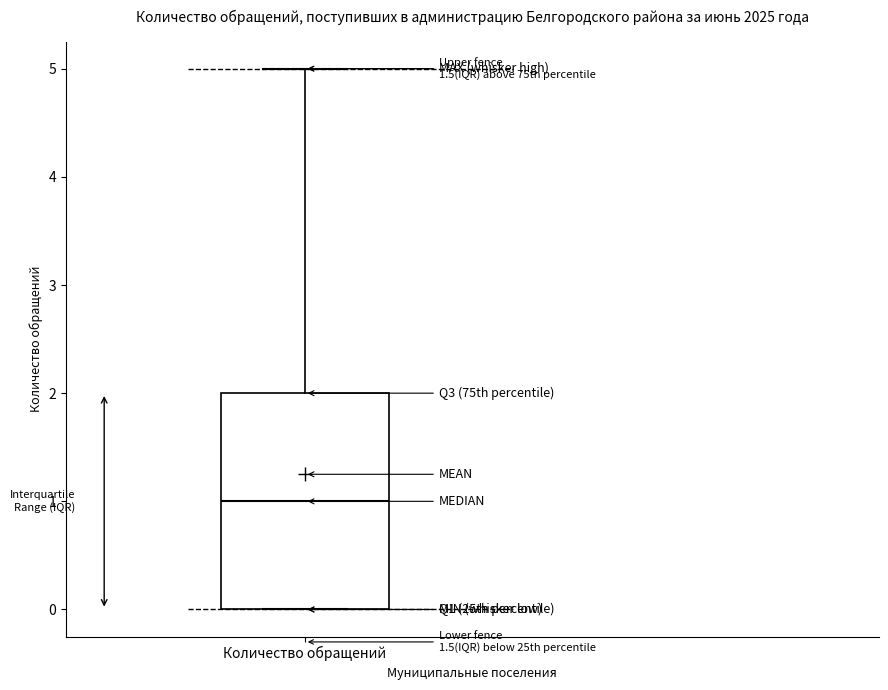

Read this box plot against the y-axis: the position of the median line, the range covered by the box, and the ends of both whiskers. The values are not printed on the chart, so give them approximately, as read against the axis.

median 1, box 0 to 2, whiskers 0 to 5